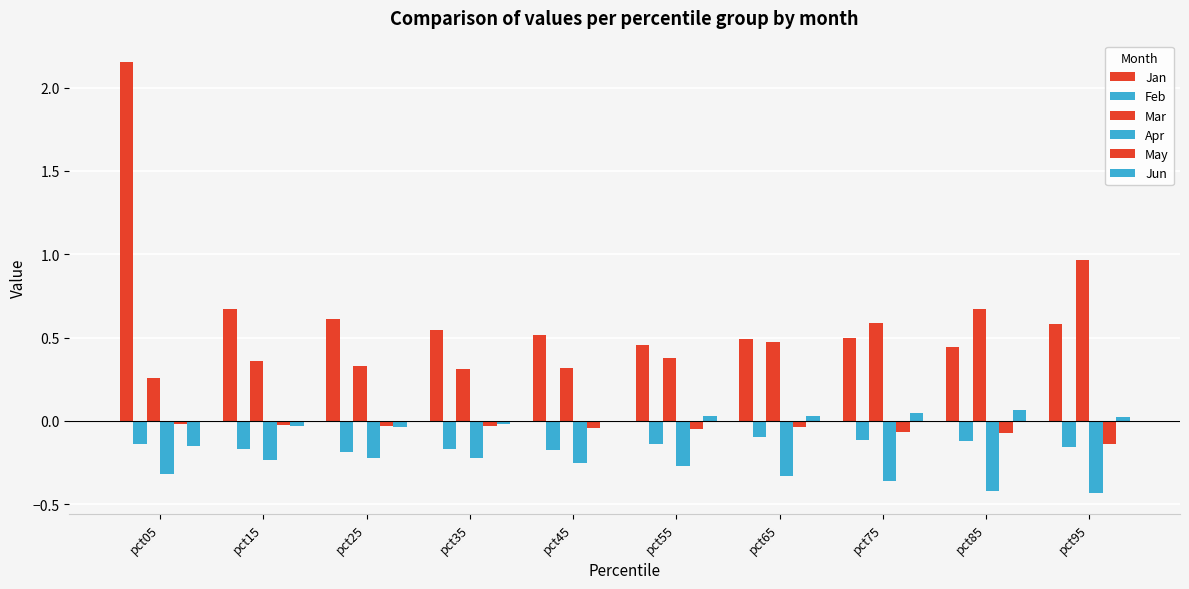

The value of Apr at pct05 is -0.1. True or false?

False